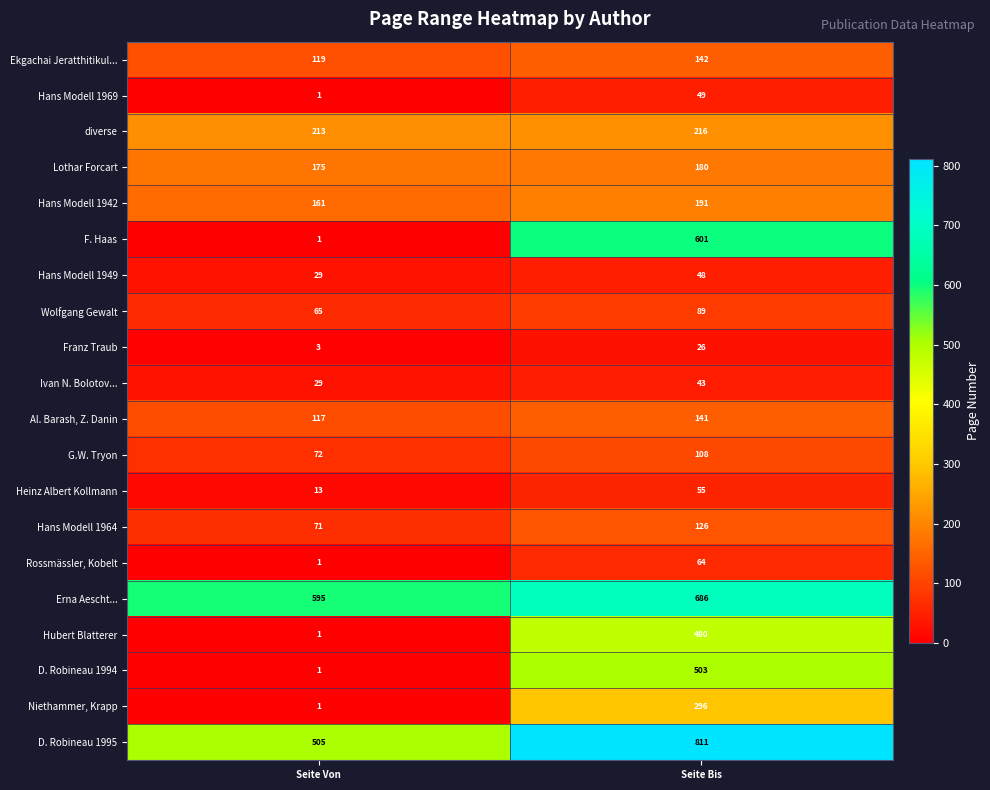

Is it true that F. Haas equals 601 at Seite Bis?

True